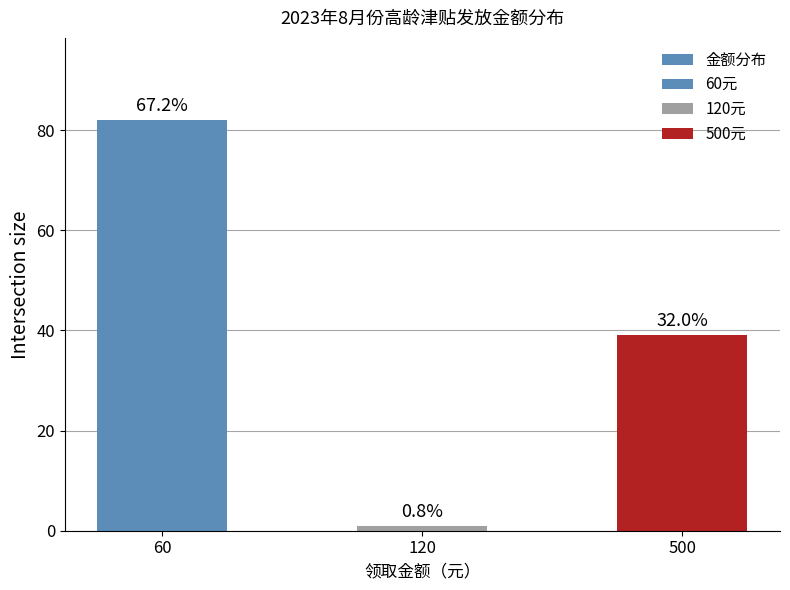

The value at 120 is 2. True or false?

False